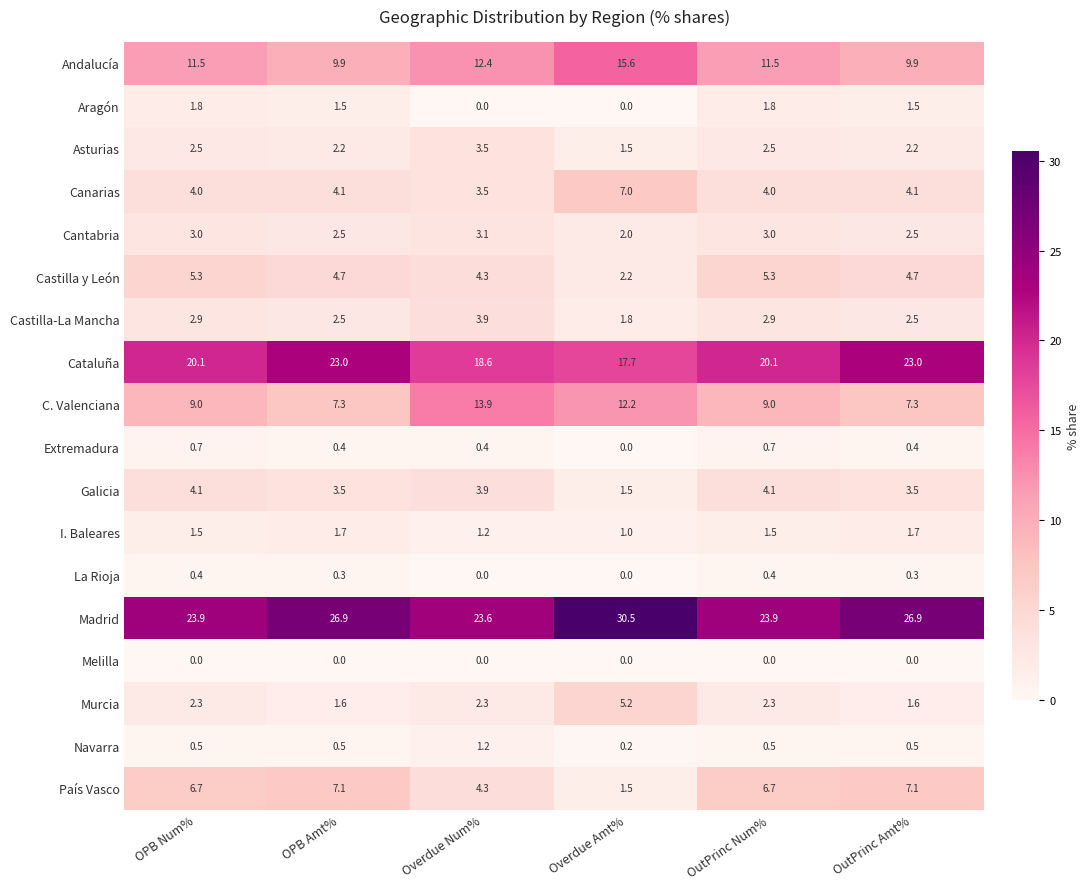

At how many categories does at least one series exceed 3?

6